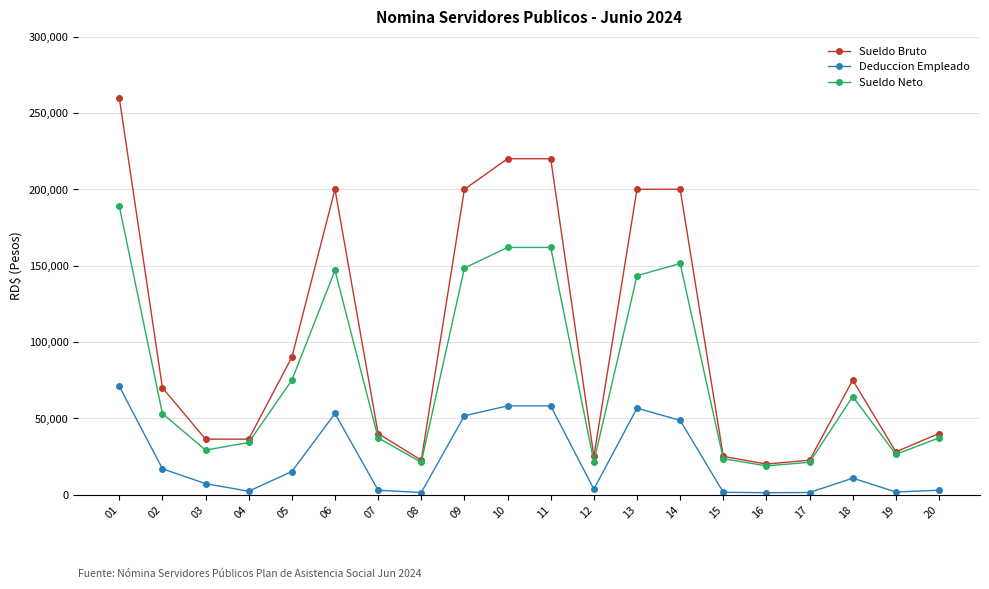

What is the minimum value for Sueldo Neto?

18793.0